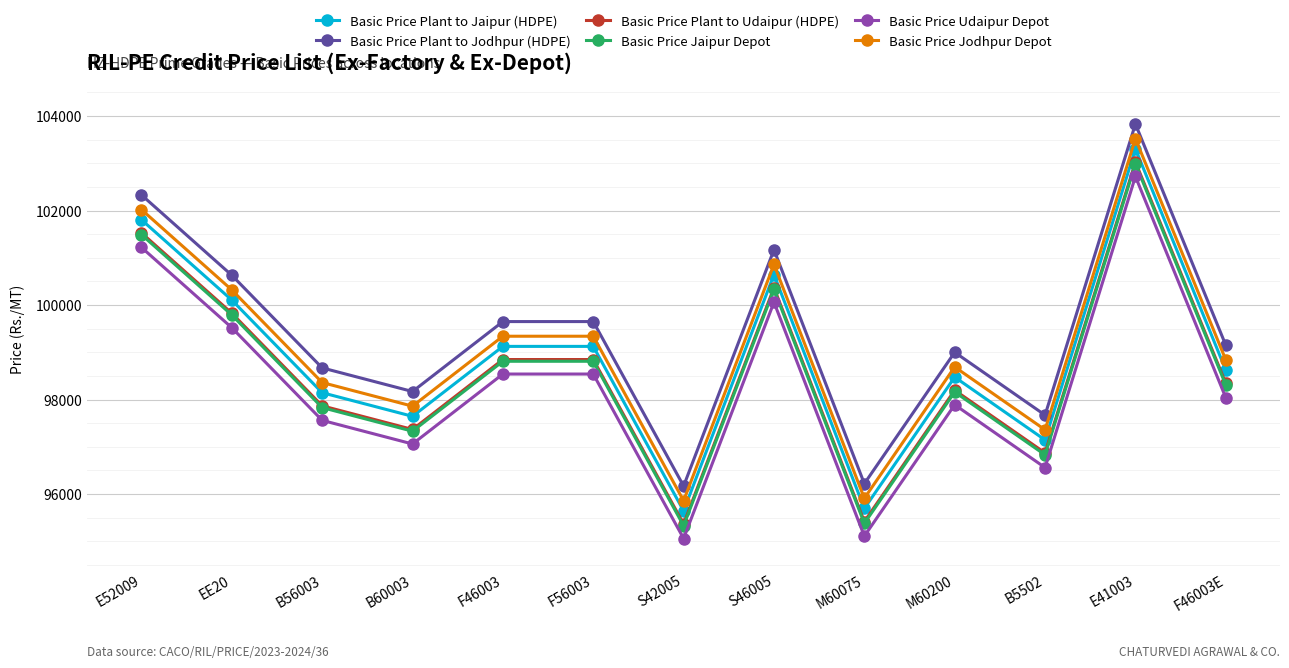

What is the difference between the highest and lowest values at F56003?

1110